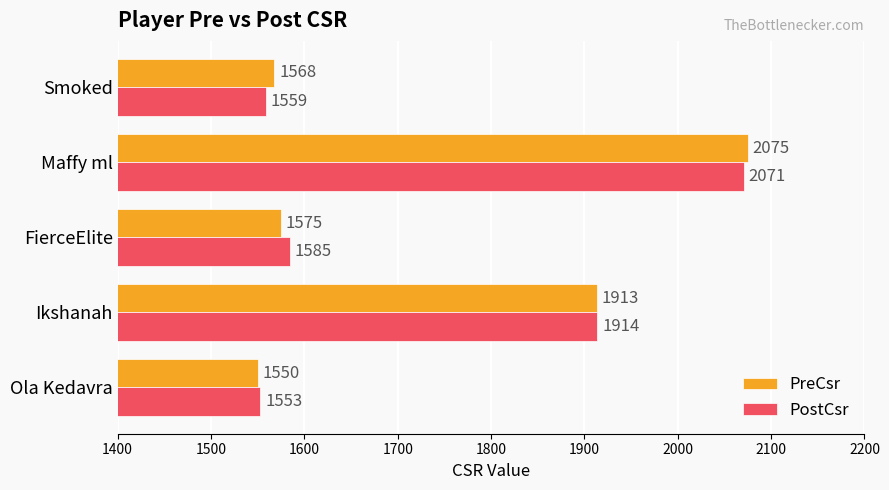

Is it true that PostCsr equals 3657 at Maffy ml?

False